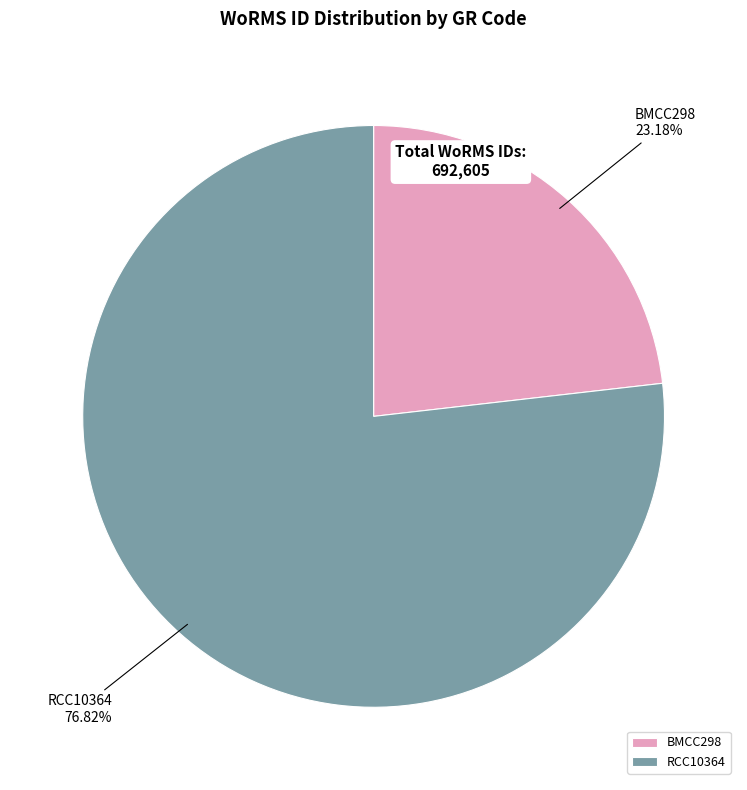

Between RCC10364 and BMCC298, which is larger?

RCC10364